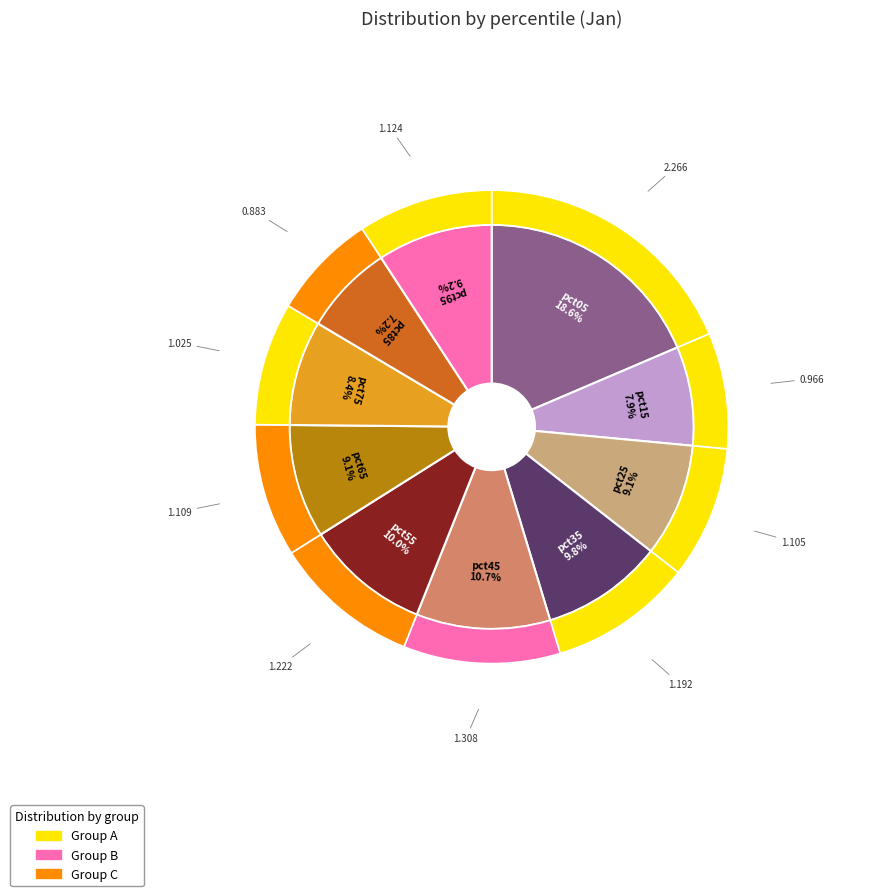

What is the ratio of the value at pct45 to the value at pct35?

1.1